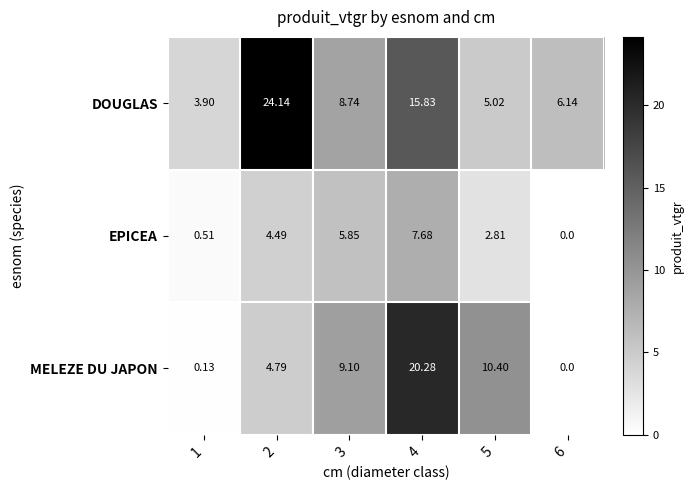

Which series has the largest total across all categories?

DOUGLAS